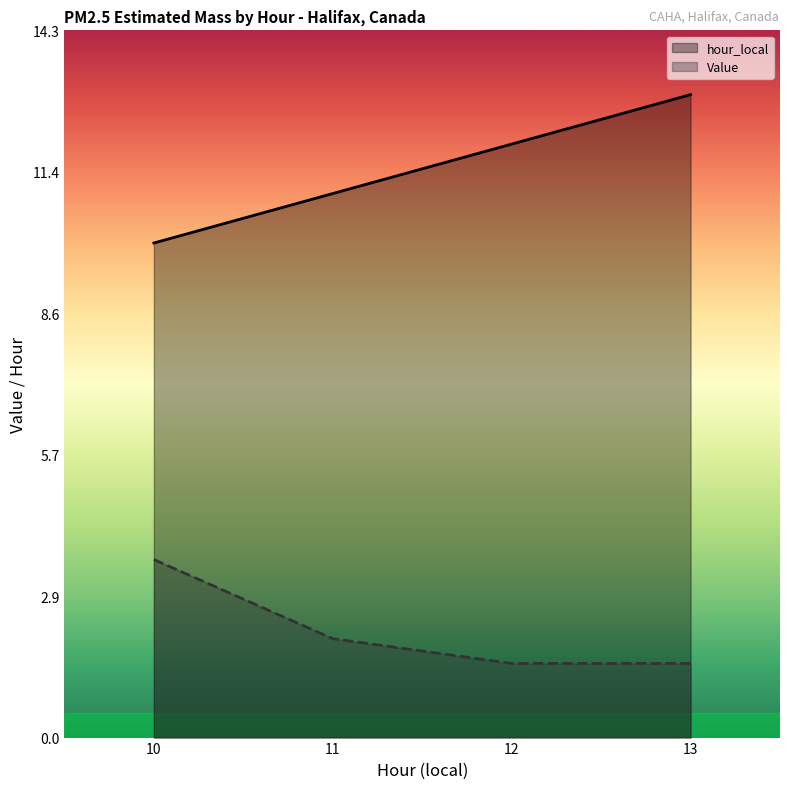

Rank the series by their average value, from lowest to highest.

Value, hour_local